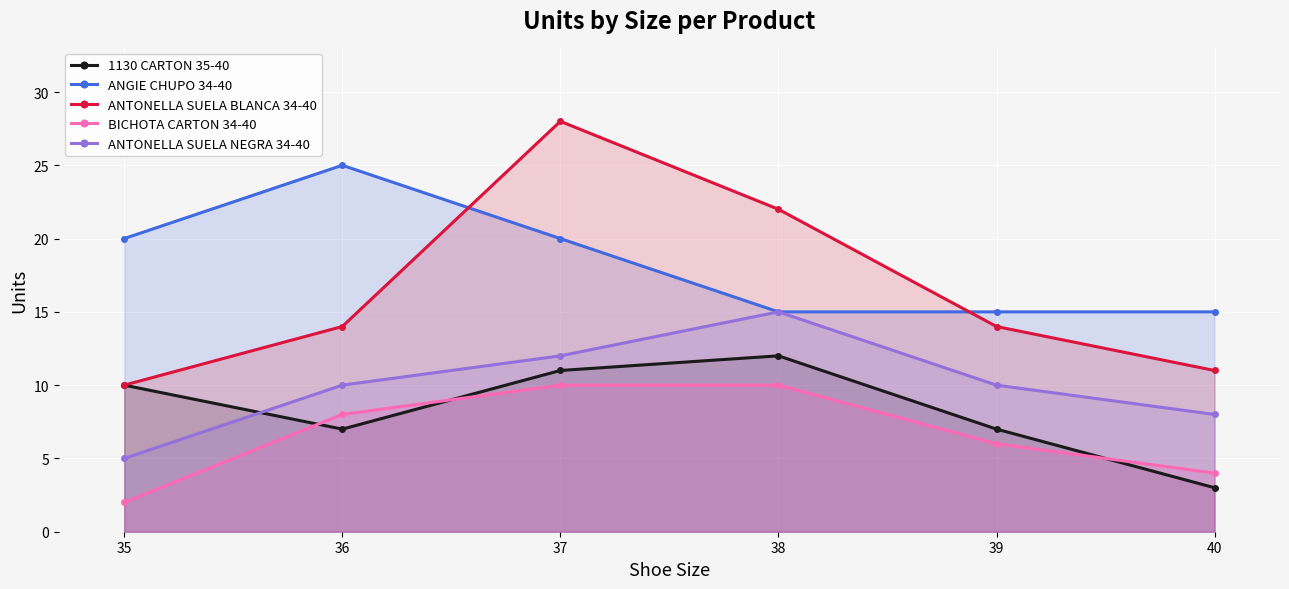

True or false: 1130 CARTON 35-40 and ANTONELLA SUELA BLANCA 34-40 cross at least once.

False